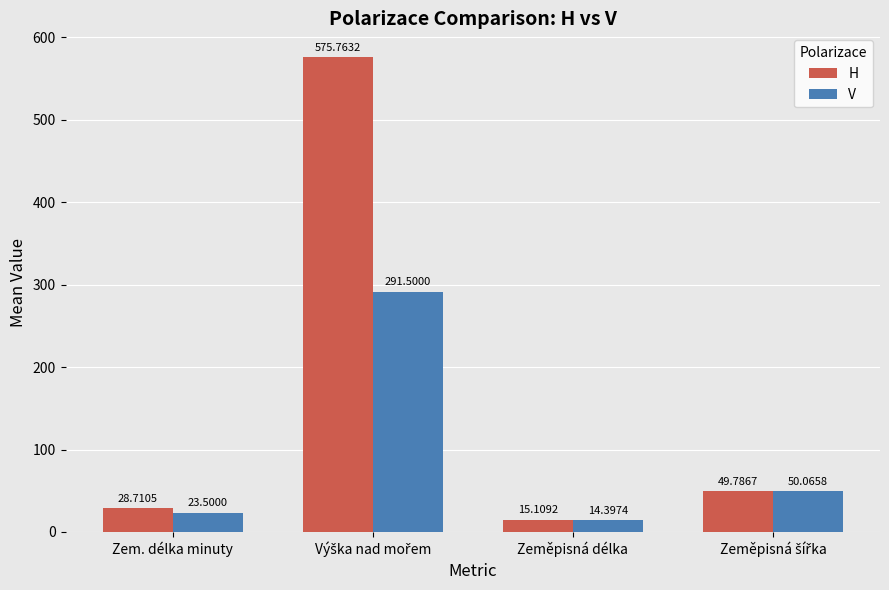

How many values in the H series exceed 49?

2